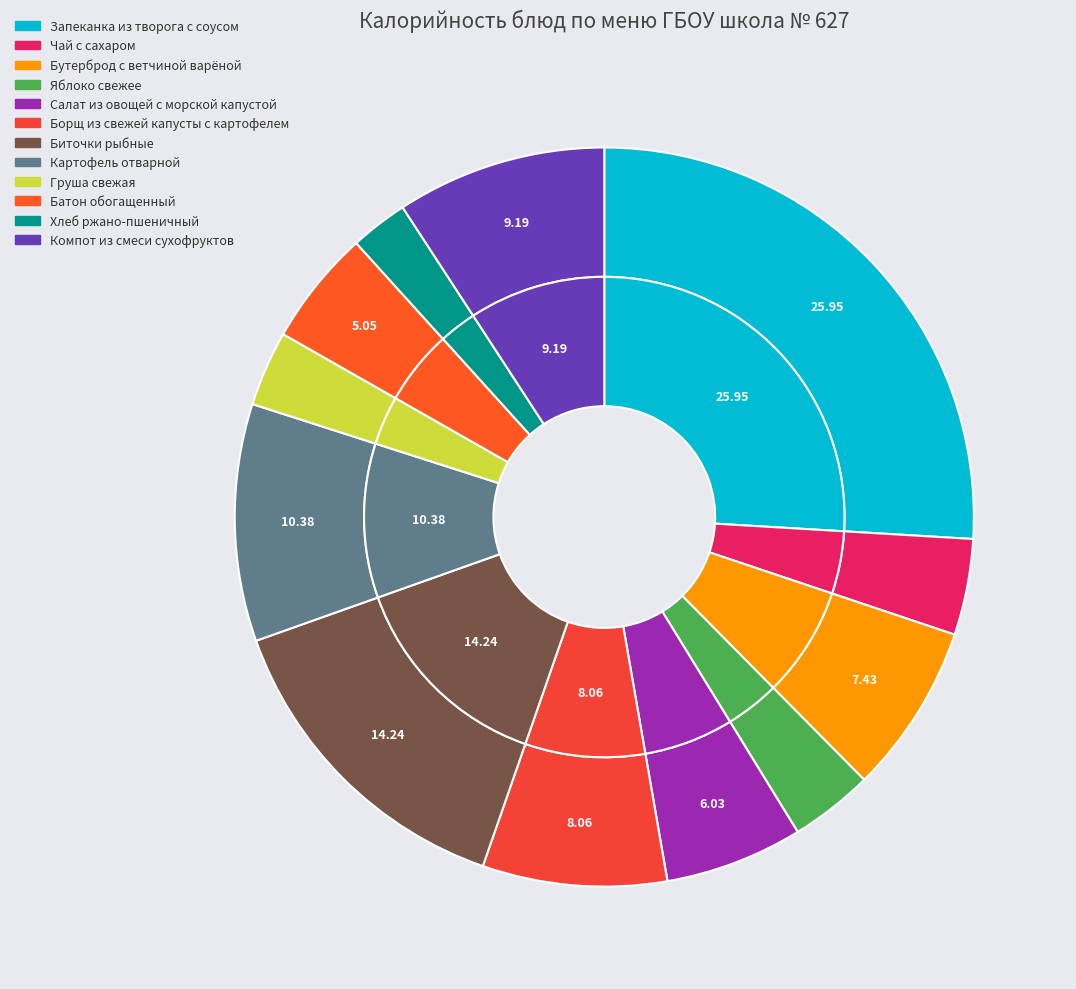

The Хлеб ржано-пшеничный slice represents 1% of the pie. True or false?

False